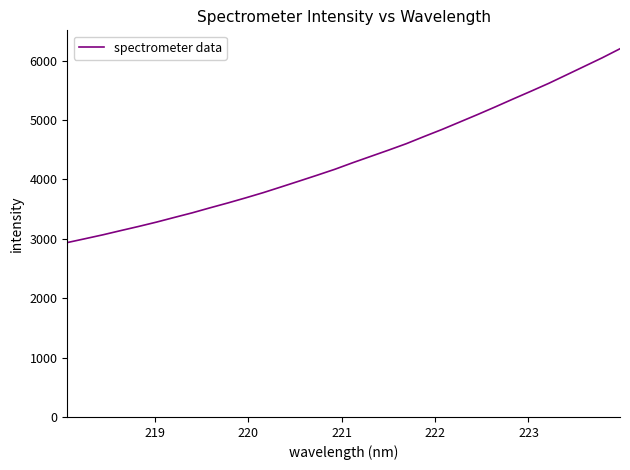

What is the difference between the maximum and minimum values?

3264.1